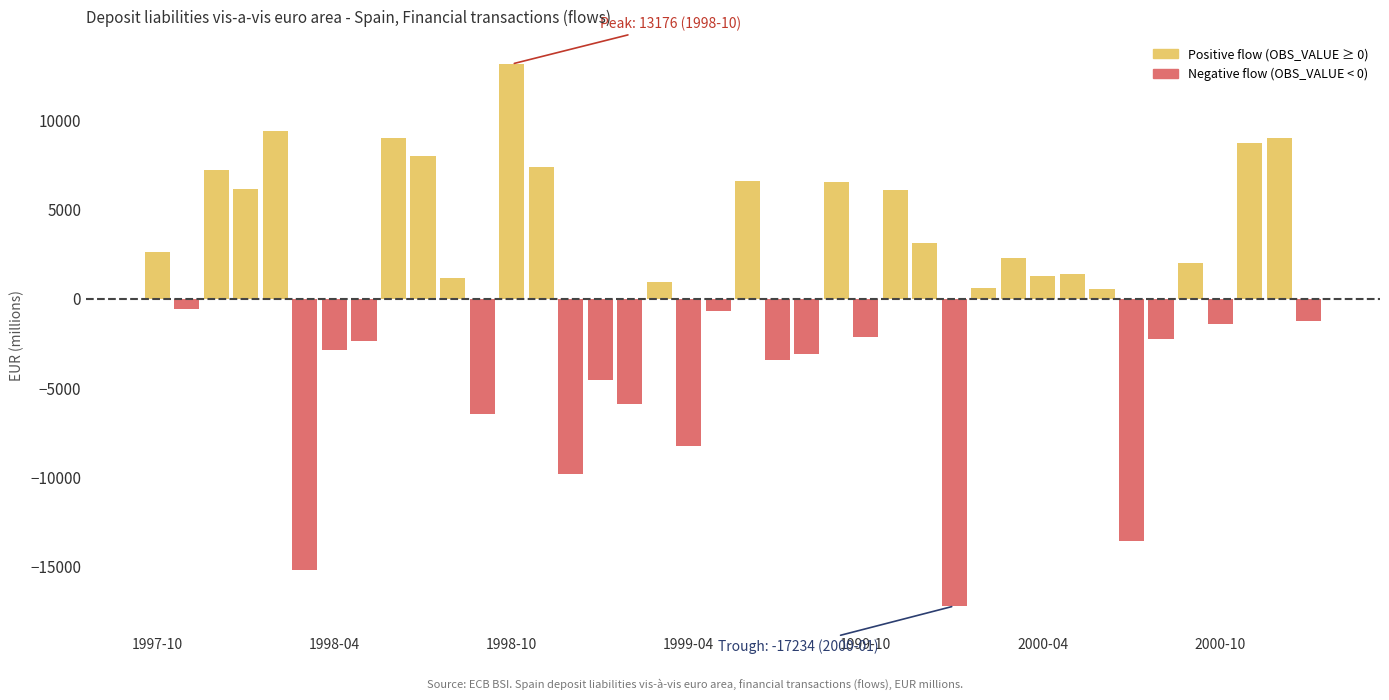

What is the difference between the maximum and second lowest values in the Negative flow (OBS_VALUE < 0) series?

15201.5